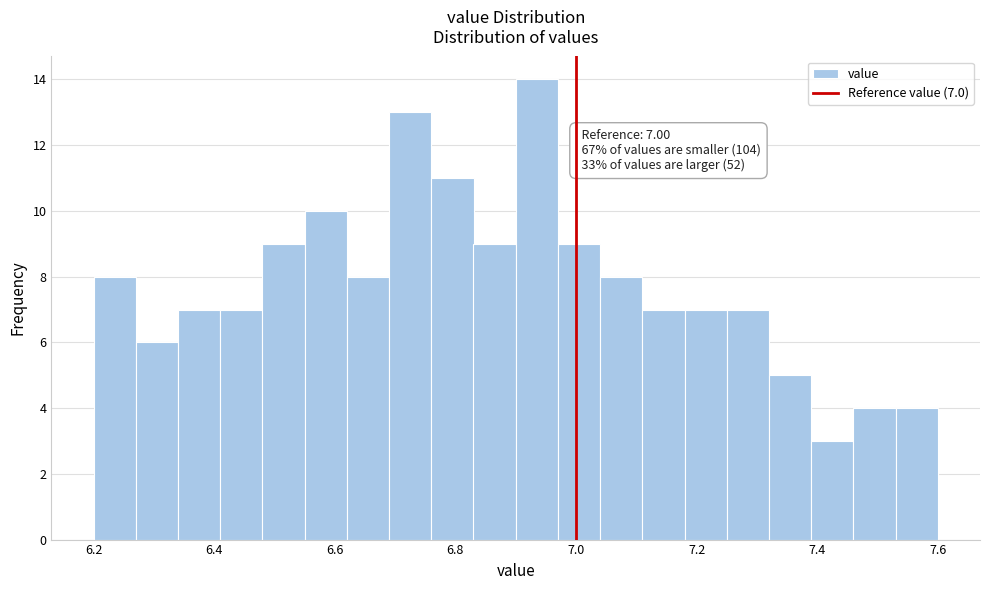

Around what value on the x-axis is the tallest bar? Give the approximate position of its centre, as read against the axis.

6.94